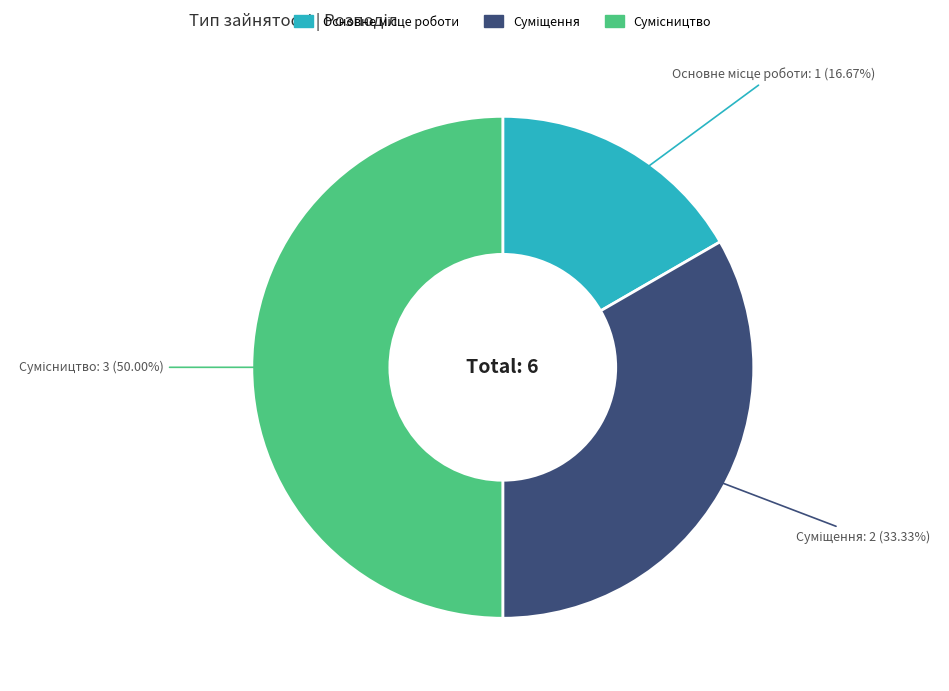

How many slices are in this pie chart?

3